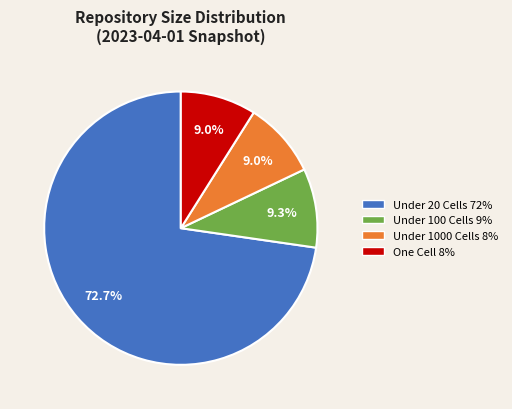

Which category has the biggest portion of the pie?

Under 20 Cells 72%